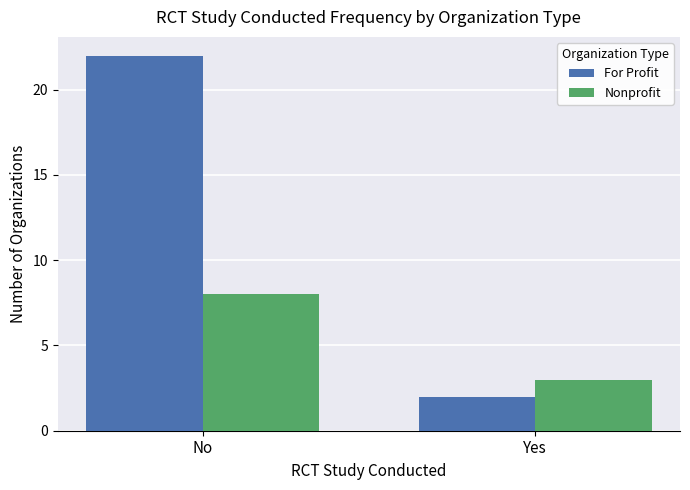

Reading left to right, extract all data points from this chart.

For Profit: No=22	Yes=2
Nonprofit: No=8	Yes=3